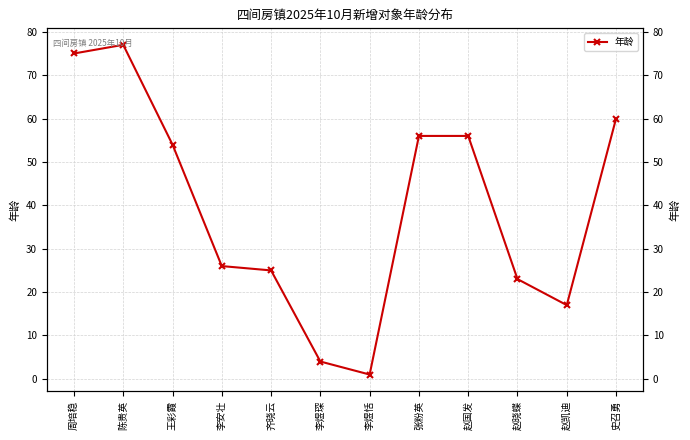

How many series are shown in this chart?

1